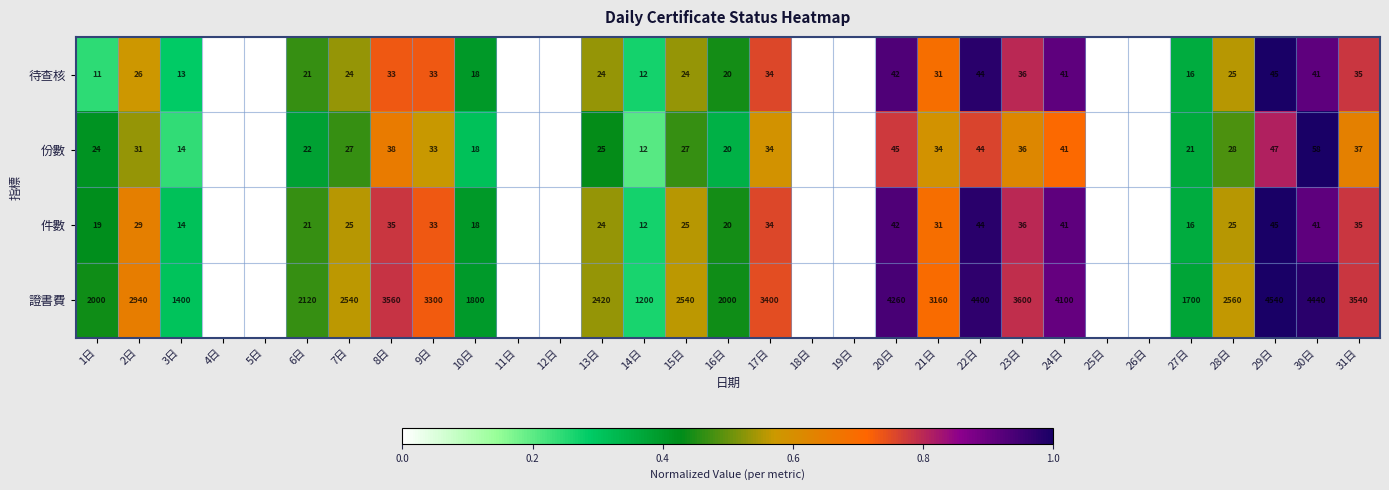

Between 10日 and 22日, which series saw the biggest shift?

證書費